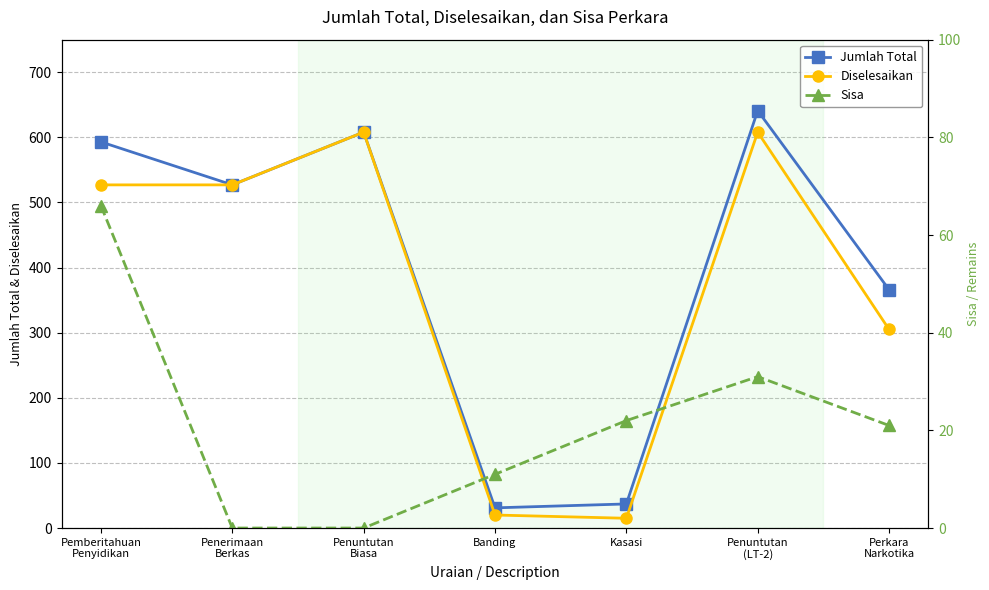

Is the value of Sisa at Kasasi greater than the value of Diselesaikan at Penerimaan
Berkas?

No